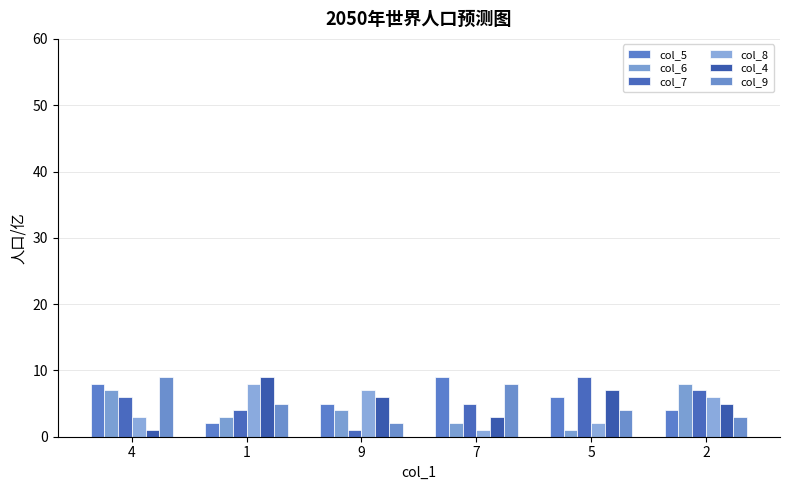

Are the bars horizontal?

No